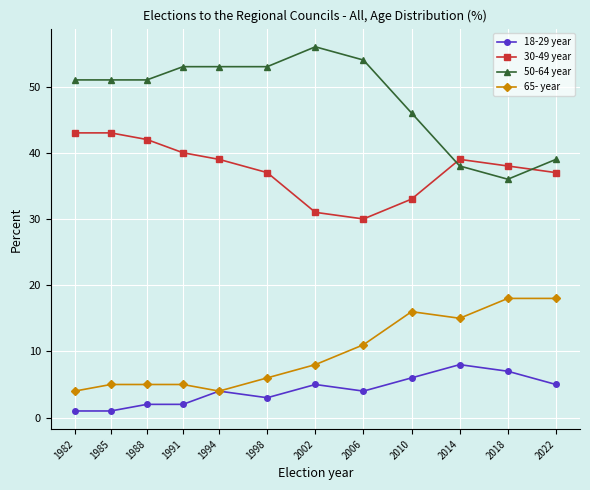

What is the value of the 30-49 year point at the 3rd from the left?

42